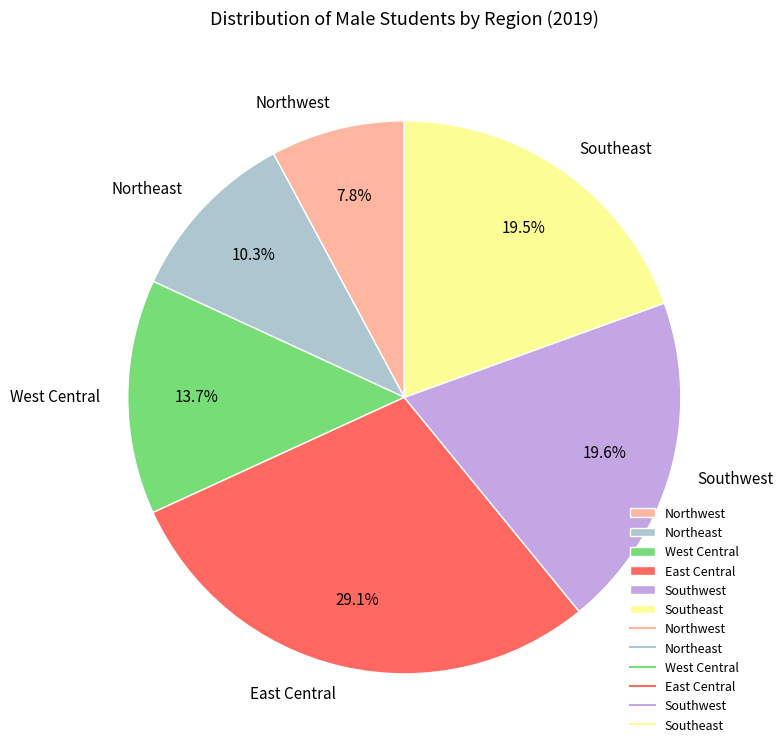

Approximately how many times larger is the value at Southeast compared to Northwest?

2.5